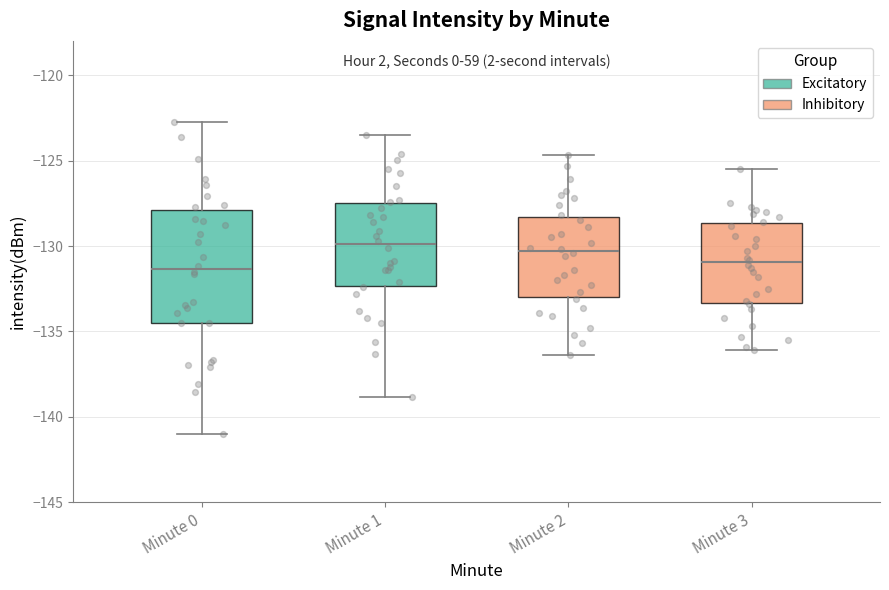

Which box is the tallest, from its lower edge to its upper edge?

Minute 0